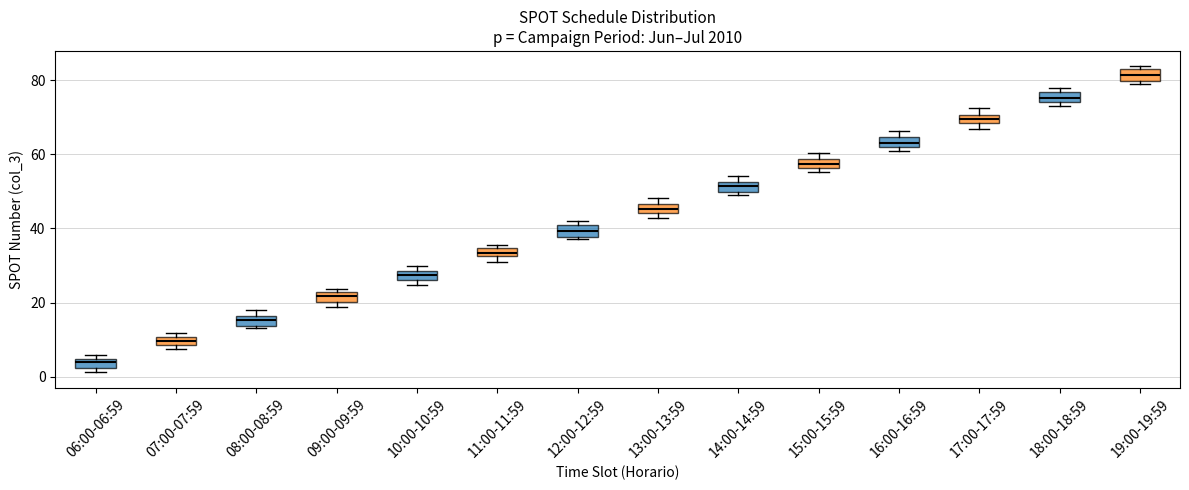

Which box's median line is the highest?

19:00-19:59